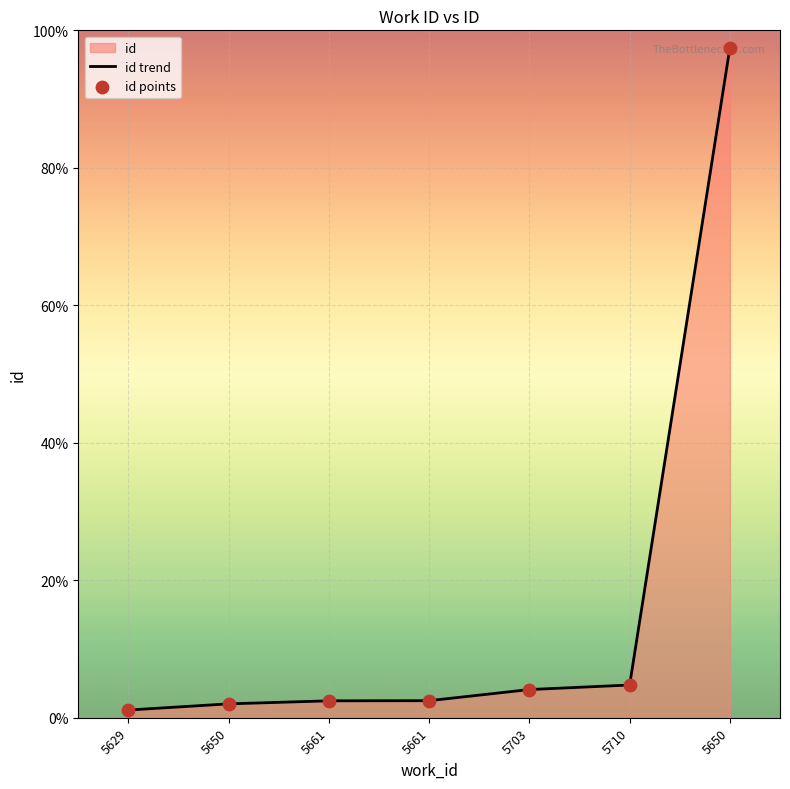

What is the change in value from 5629 to 5650?

+4817